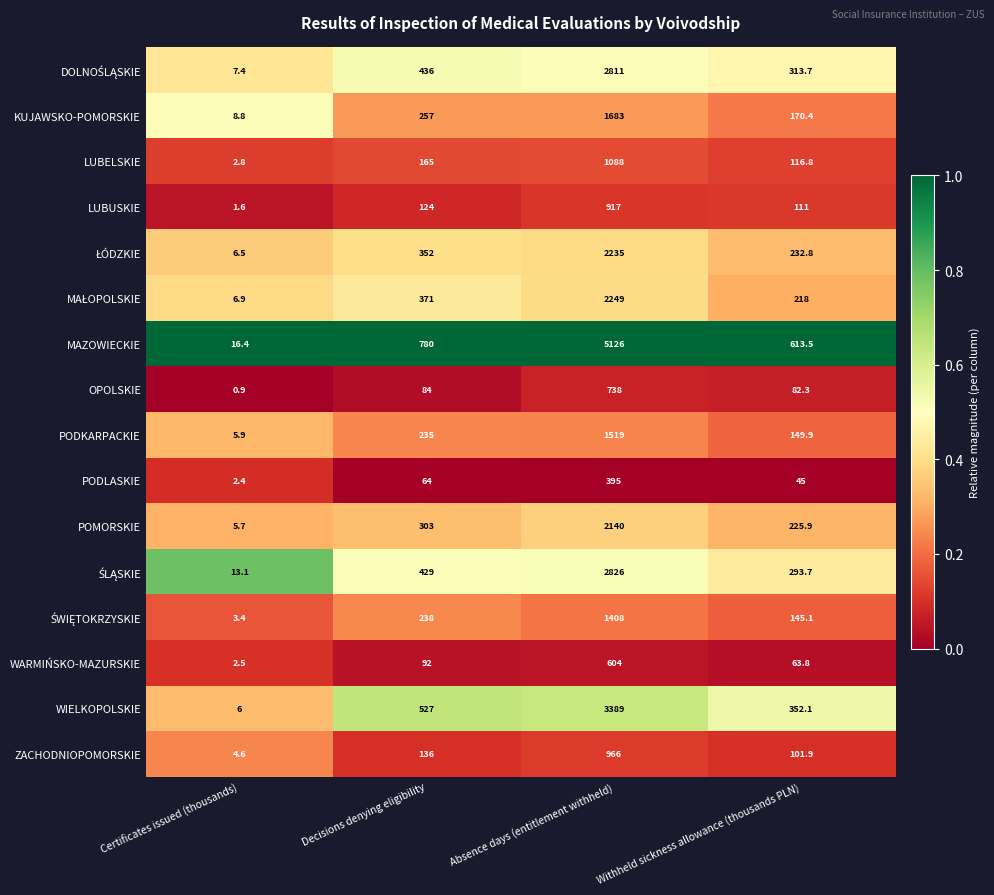

What is the approximate value of PODKARPACKIE at Decisions denying eligibility?

235.0